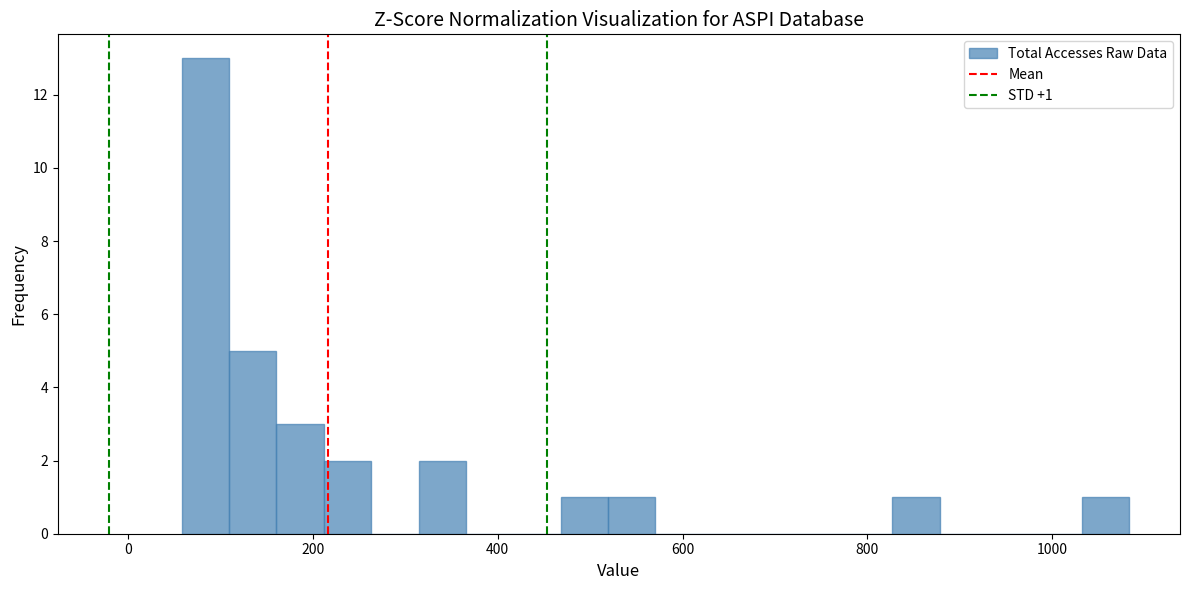

Read against the x-axis, roughly where is the centre of the tallest bar?

80